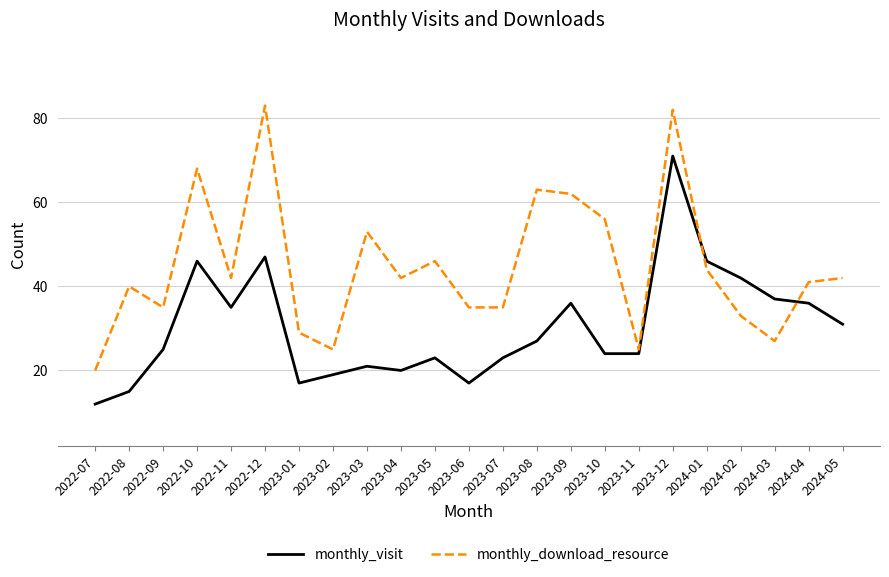

At how many categories does at least one series exceed 17?

23